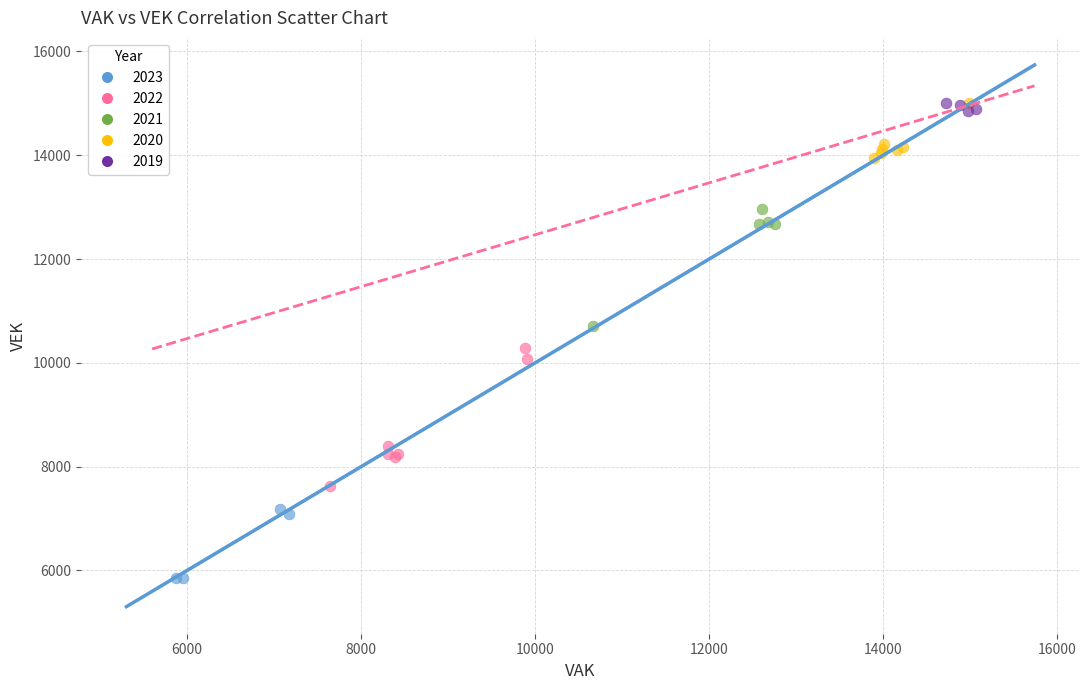

Which series contains the lowest Y value?

2023